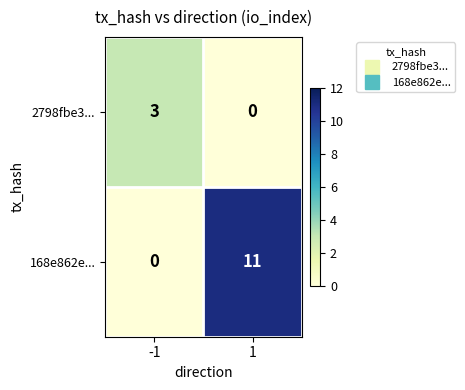

What is the maximum value shown in the chart?

11